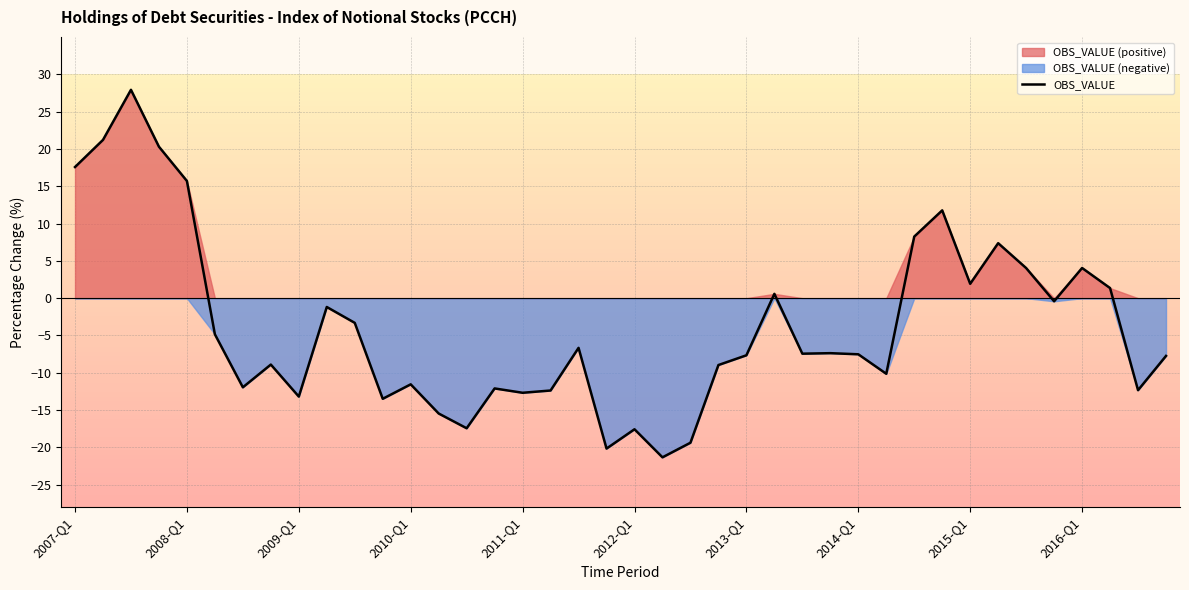

How many lines are shown in the chart?

1